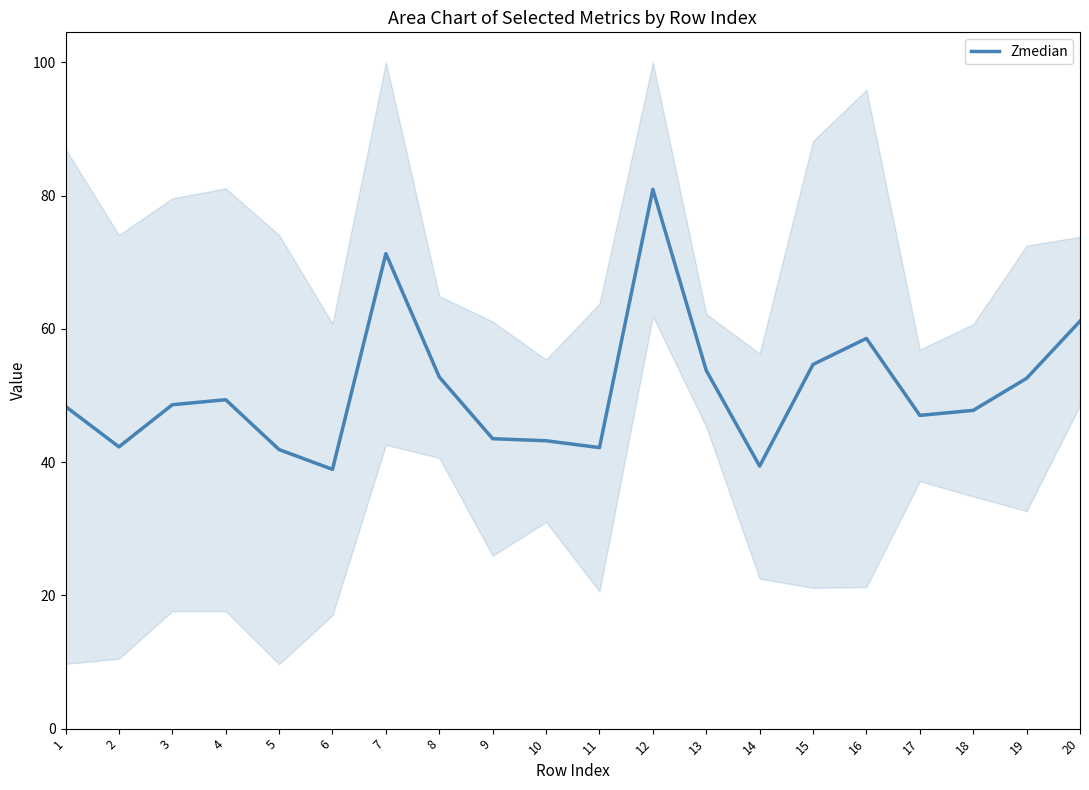

What is the approximate value at 18?

47.8